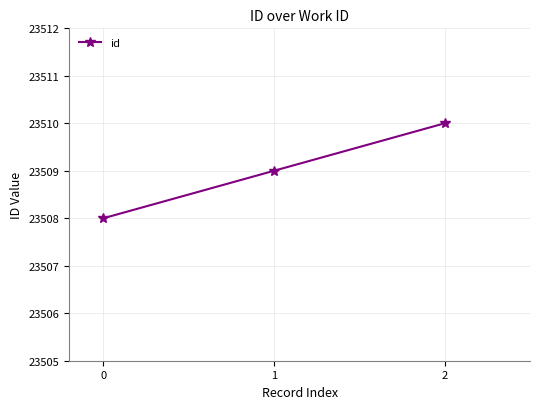

Approximately how many times larger is the value at 0 compared to 2?

1.0